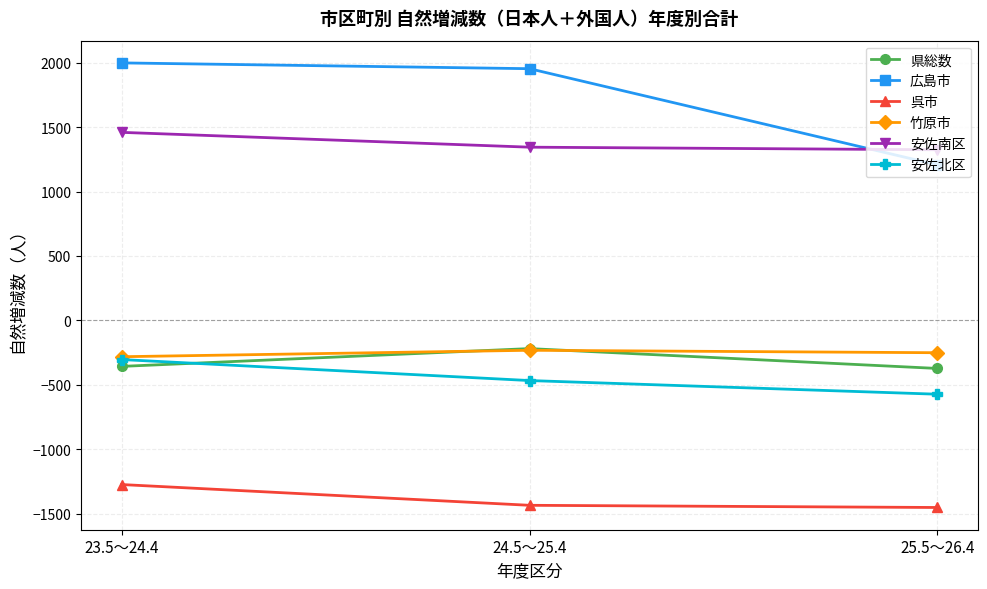

Reading left to right, what are all the values shown in this chart?

県総数: 23.5～24.4=-357	24.5～25.4=-219	25.5～26.4=-373
広島市: 23.5～24.4=1998	24.5～25.4=1953	25.5～26.4=1207
呉市: 23.5～24.4=-1274	24.5～25.4=-1435	25.5～26.4=-1452
竹原市: 23.5～24.4=-282	24.5～25.4=-232	25.5～26.4=-251
安佐南区: 23.5～24.4=1459	24.5～25.4=1344	25.5～26.4=1324
安佐北区: 23.5～24.4=-304	24.5～25.4=-467	25.5～26.4=-573